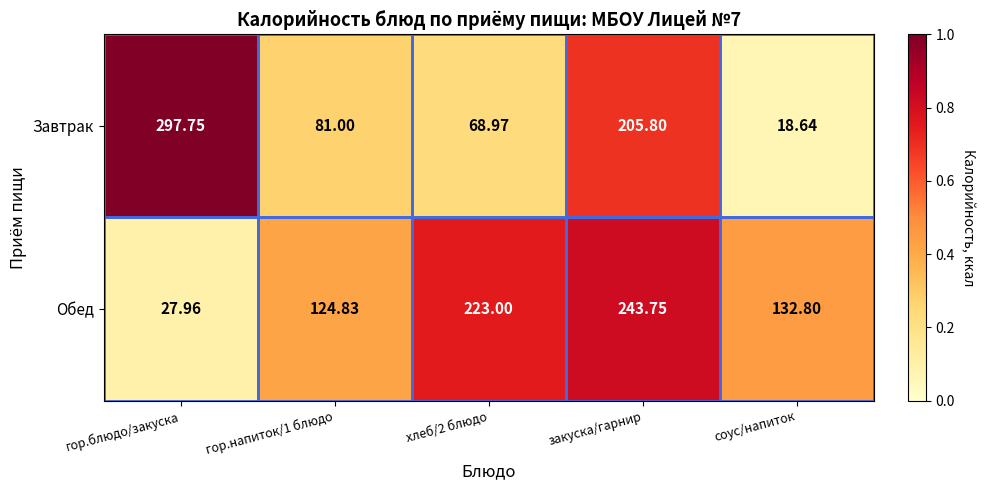

What is the total value across all series at закуска/гарнир?

449.6